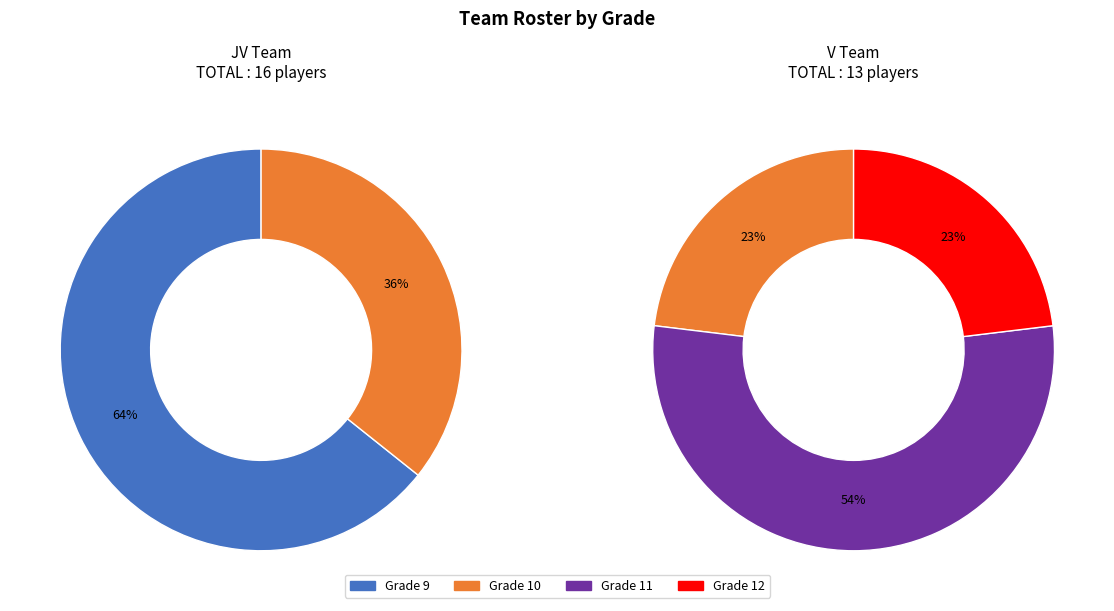

Which slice is the largest?

Grade 9 - JV